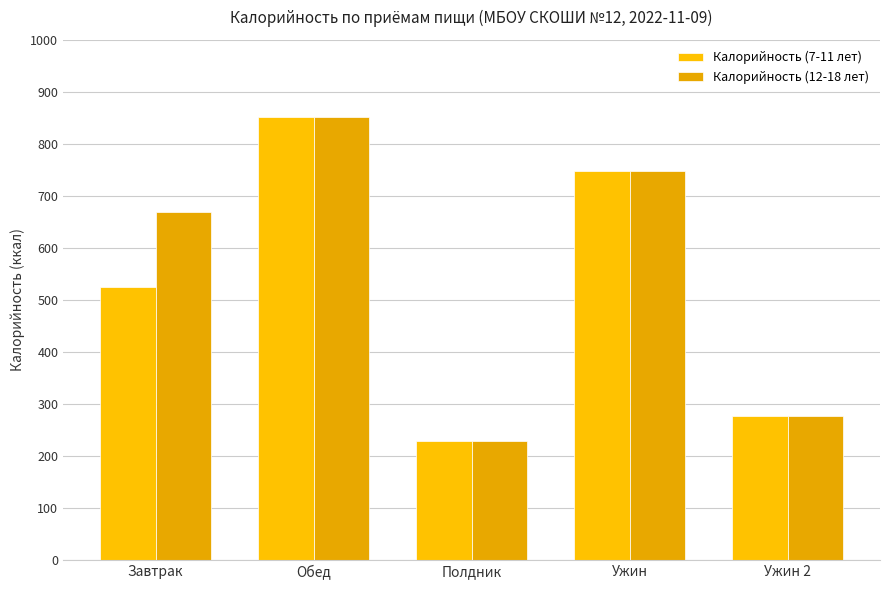

Where does the Калорийность (7-11 лет) series first go above 525?

Завтрак